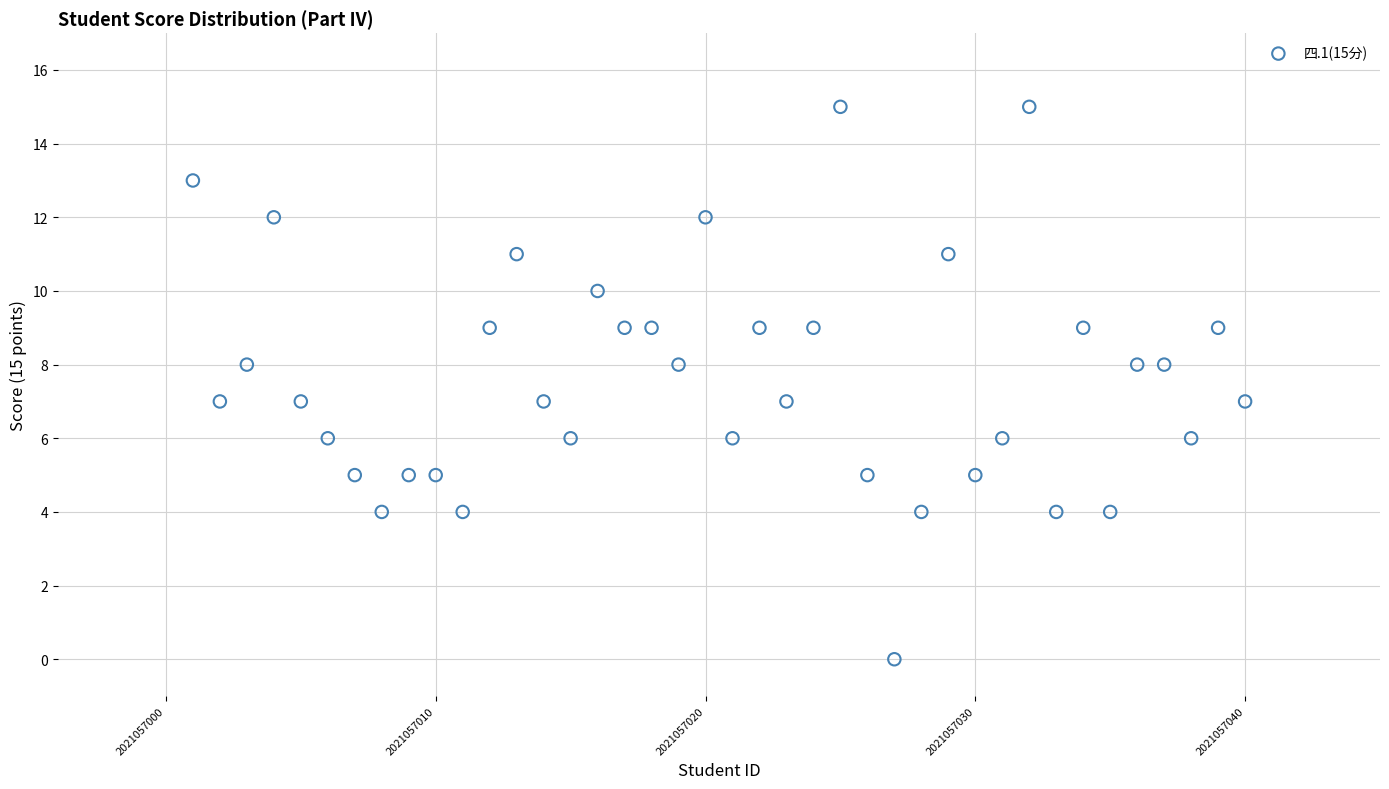

What is the range of Y values (max minus min)?

15